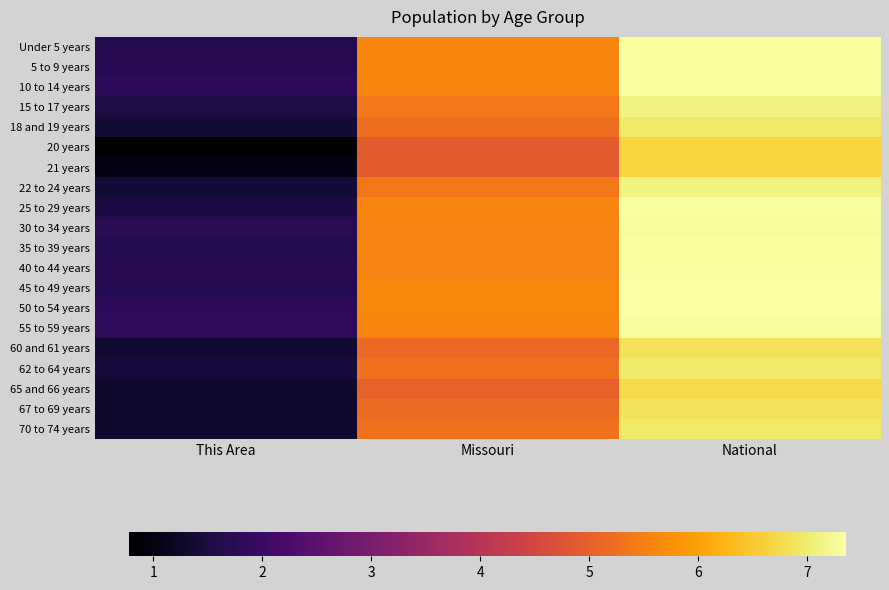

Rank the series at National from highest to lowest value.

45 to 49 years, 50 to 54 years, 25 to 29 years, 40 to 44 years, 10 to 14 years, 5 to 9 years, Under 5 years, 35 to 39 years, 30 to 34 years, 55 to 59 years, 15 to 17 years, 22 to 24 years, 62 to 64 years, 70 to 74 years, 18 and 19 years, 67 to 69 years, 60 and 61 years, 65 and 66 years, 20 years, 21 years